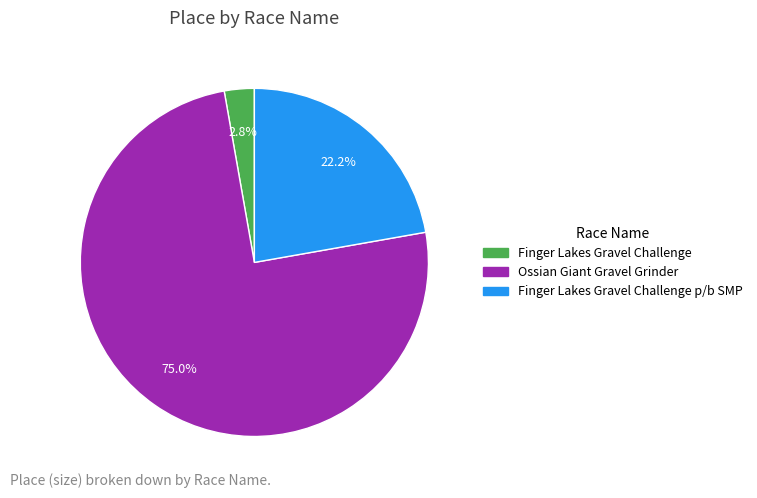

Does any single category account for the majority?

Yes